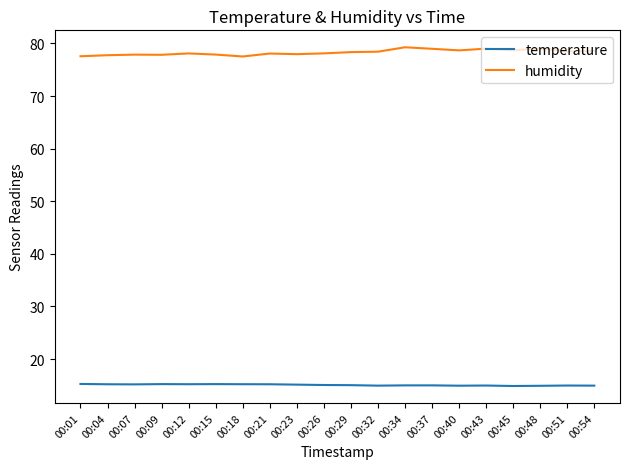

True or false: temperature has a value of 15.0 at 00:34.

True